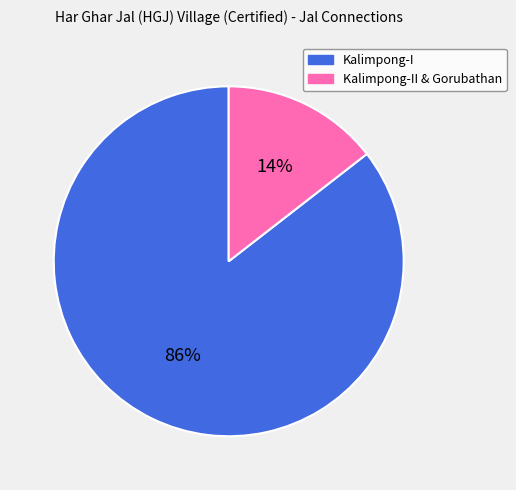

Does any single category account for the majority?

Yes